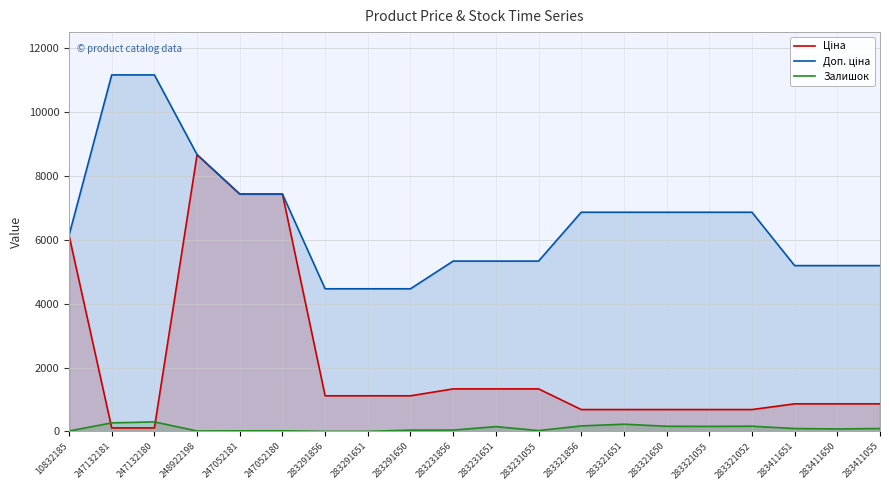

At 283231651, list the series in order from largest to smallest.

Доп. ціна, Ціна, Залишок